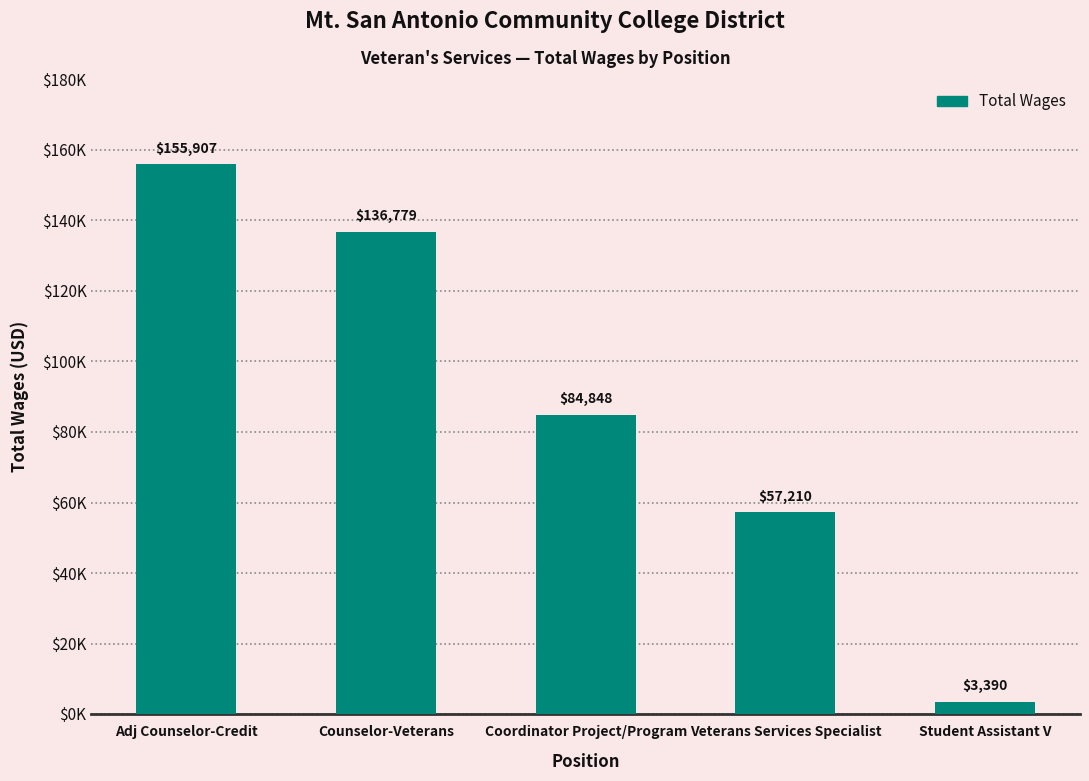

Rank the categories by value from lowest to highest.

Student Assistant V, Veterans Services Specialist, Coordinator Project/Program, Counselor-Veterans, Adj Counselor-Credit